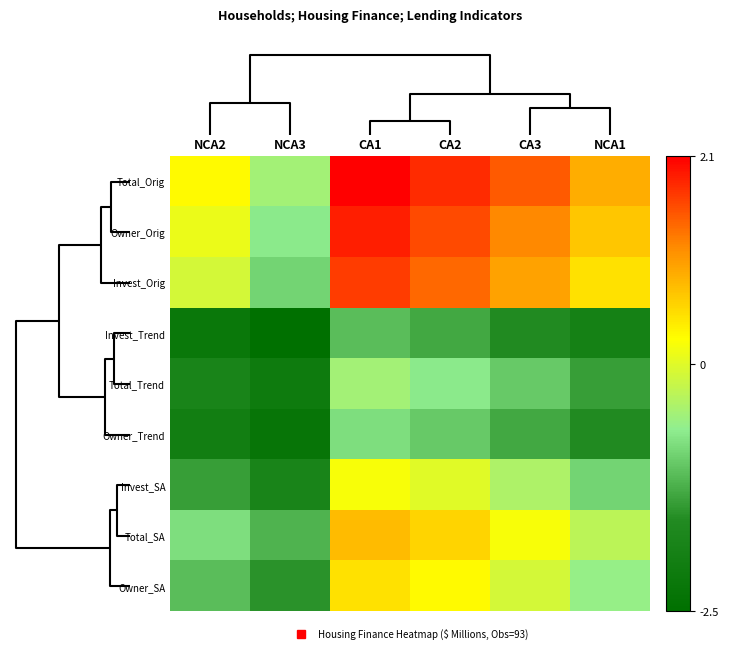

Reading left to right, transcribe all the data shown in this chart.

Total_Orig: NCA2=0.3	NCA3=-0.5	CA1=2.1	CA2=1.8	CA3=1.5	NCA1=0.9
Owner_Orig: NCA2=0.1	NCA3=-0.7	CA1=1.9	CA2=1.6	CA3=1.2	NCA1=0.7
Invest_Orig: NCA2=-0.1	NCA3=-0.9	CA1=1.7	CA2=1.4	CA3=1.0	NCA1=0.5
Invest_Trend: NCA2=-2.2	NCA3=-2.5	CA1=-1.1	CA2=-1.3	CA3=-1.6	NCA1=-1.9
Total_Trend: NCA2=-1.8	NCA3=-2.1	CA1=-0.5	CA2=-0.7	CA3=-1.0	NCA1=-1.4
Owner_Trend: NCA2=-2.0	NCA3=-2.3	CA1=-0.8	CA2=-1.0	CA3=-1.3	NCA1=-1.6
Invest_SA: NCA2=-1.4	NCA3=-1.8	CA1=0.2	CA2=0.0	CA3=-0.4	NCA1=-0.9
Total_SA: NCA2=-0.8	NCA3=-1.2	CA1=0.8	CA2=0.6	CA3=0.2	NCA1=-0.3
Owner_SA: NCA2=-1.1	NCA3=-1.5	CA1=0.5	CA2=0.3	CA3=-0.1	NCA1=-0.6